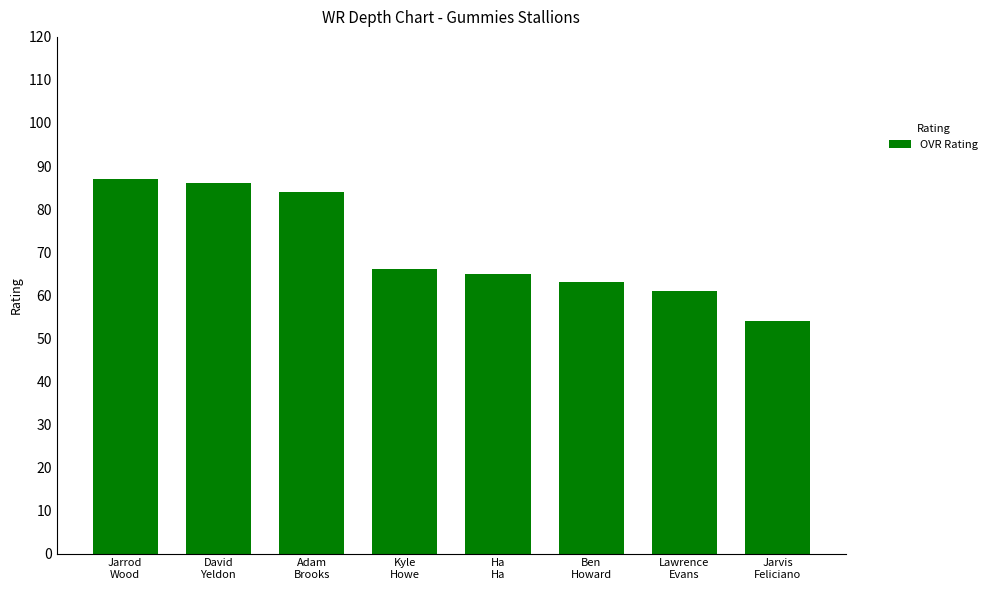

List the labels in order of value, smallest first.

Jarvis
Feliciano, Lawrence
Evans, Ben
Howard, Ha
Ha, Kyle
Howe, Adam
Brooks, David
Yeldon, Jarrod
Wood